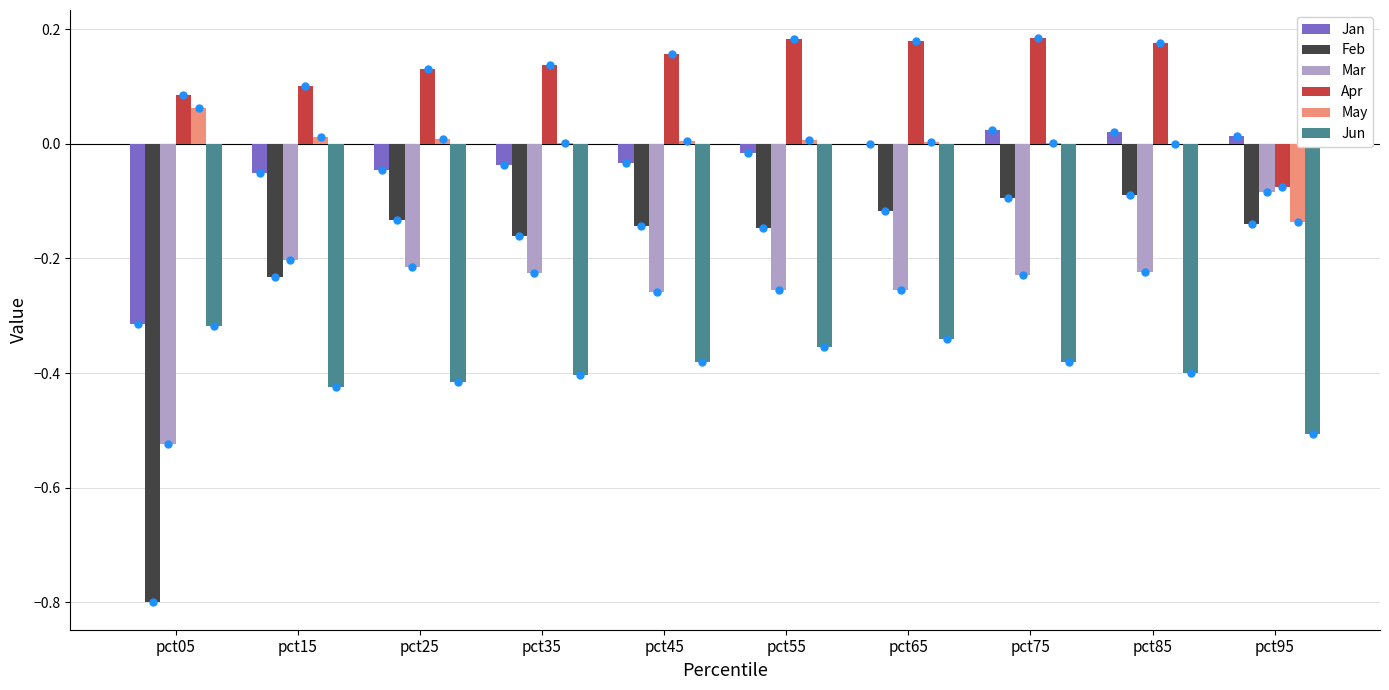

The value of May at pct15 is 0.0. True or false?

True